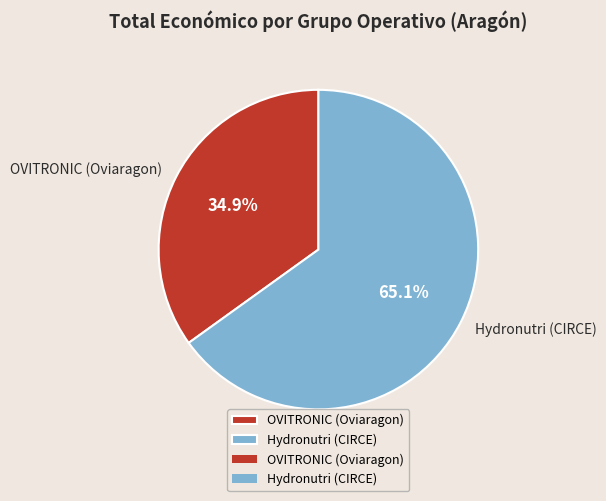

Is Hydronutri (CIRCE) the majority of the pie?

Yes